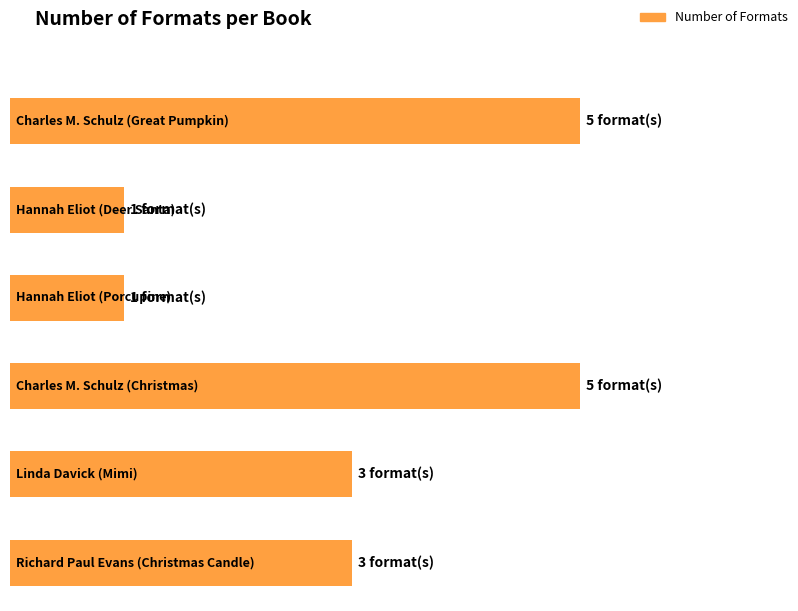

What is the ratio of the value at Hannah Eliot
(Porcupine) to the value at Charles M. Schulz
(Great Pumpkin)?

0.2